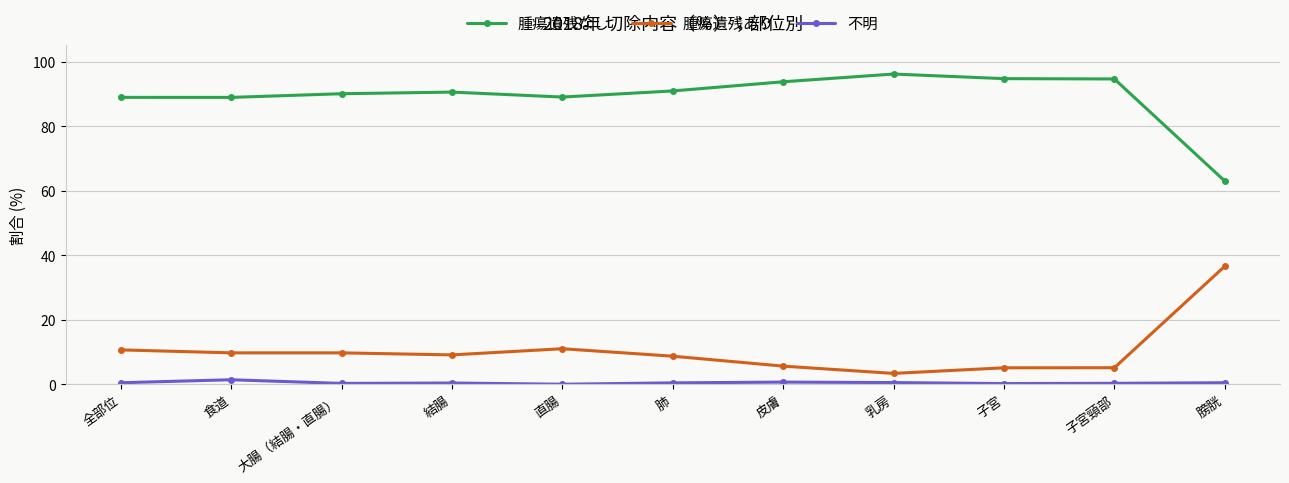

What is the label of the 2nd point from the right?

子宮頸部